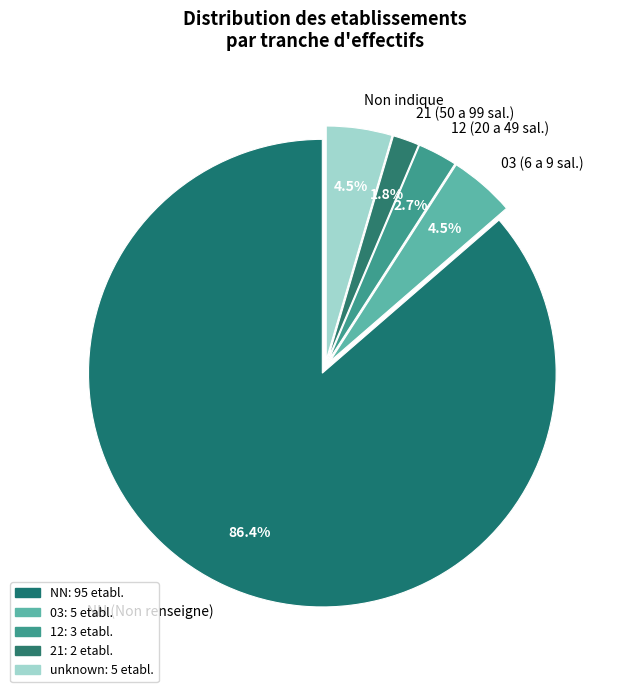

How many segments does this pie chart have?

5